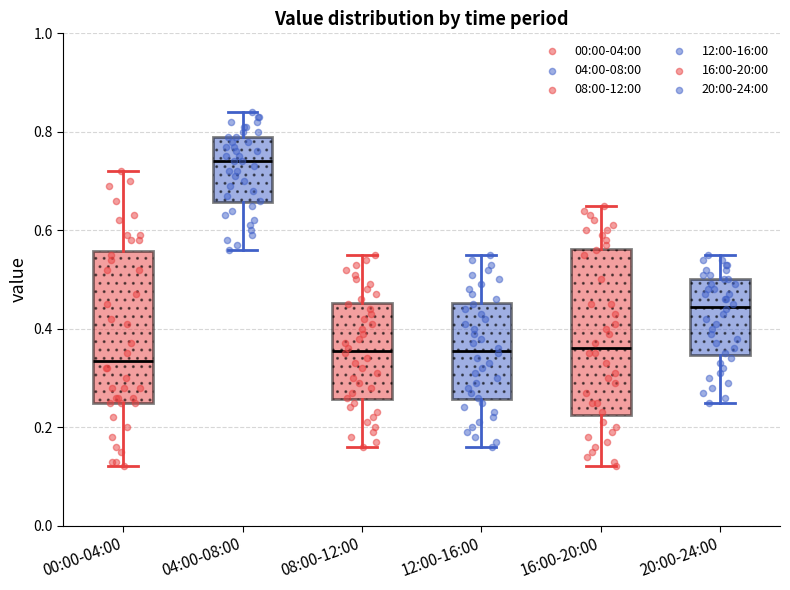

Where does the upper whisker of the box for 08:00-12:00 end on the y-axis? The values are not printed on the chart, so give them approximately, as read against the axis.

0.56